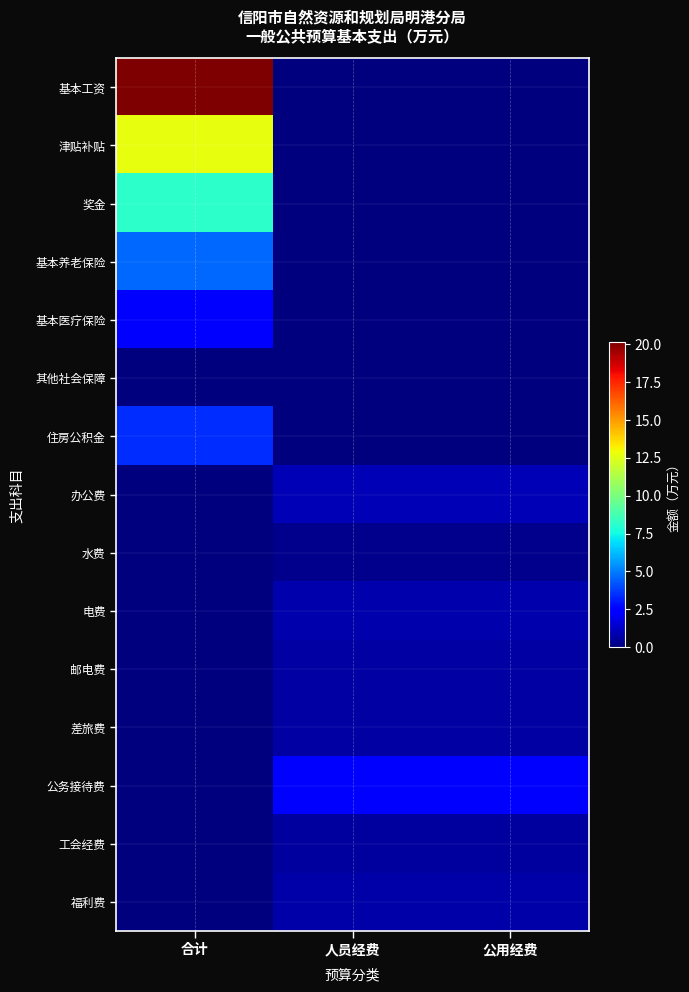

What is the total value across all series at 人员经费?

7.3